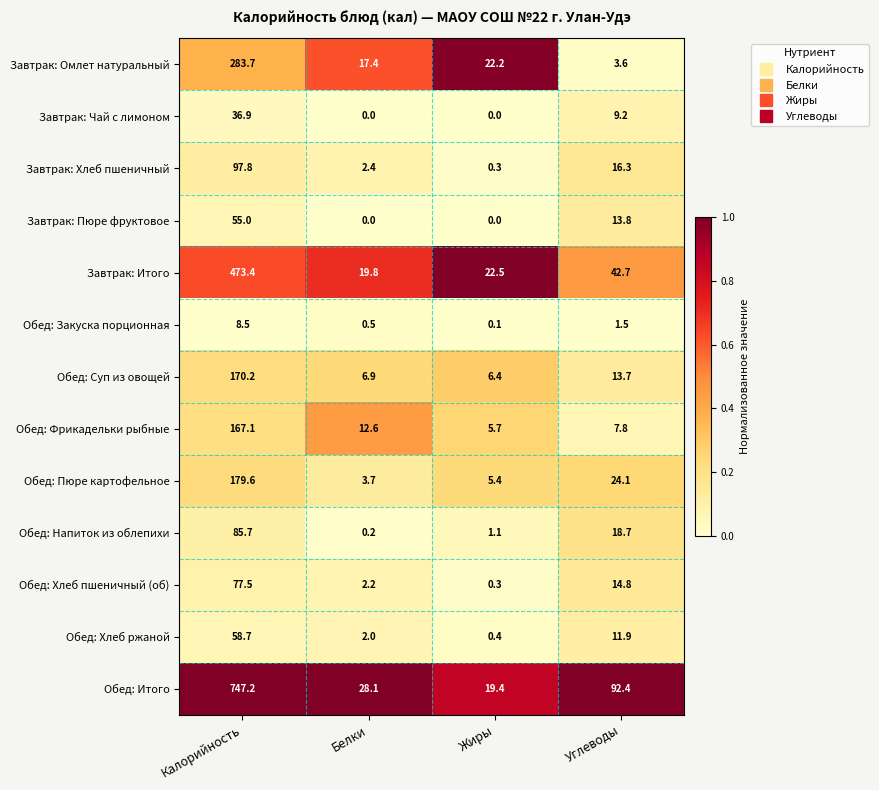

At which label does Обед: Пюре картофельное reach its minimum?

Белки